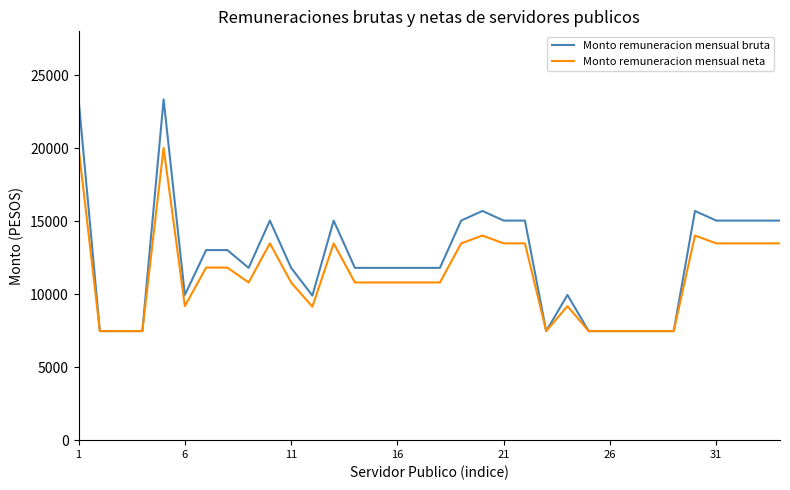

Which series has the widest spread of values?

Monto remuneracion mensual bruta